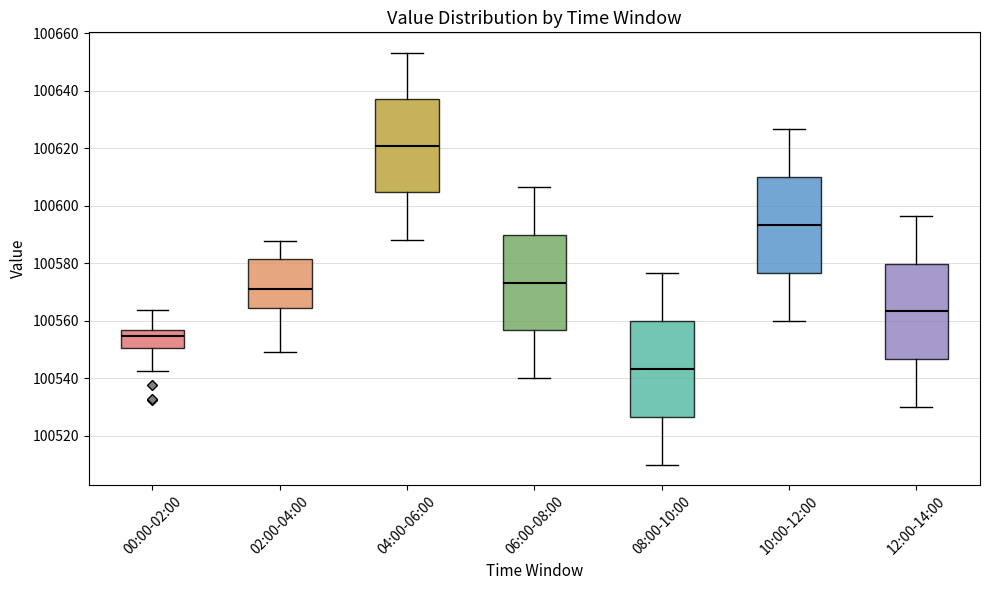

Reading left to right, transcribe this box plot: for each box, give where its median line is, the range the box spans, and where its two whiskers end, as read against the y-axis. The values are not printed on the chart, so give them approximately, as read against the axis.

00:00-02:00: median 100554, box 100550 to 100556, whiskers 100542 to 100564
02:00-04:00: median 100572, box 100564 to 100582, whiskers 100550 to 100588
04:00-06:00: median 100620, box 100604 to 100636, whiskers 100588 to 100654
06:00-08:00: median 100574, box 100556 to 100590, whiskers 100540 to 100606
08:00-10:00: median 100544, box 100526 to 100560, whiskers 100510 to 100576
10:00-12:00: median 100594, box 100576 to 100610, whiskers 100560 to 100626
12:00-14:00: median 100564, box 100546 to 100580, whiskers 100530 to 100596